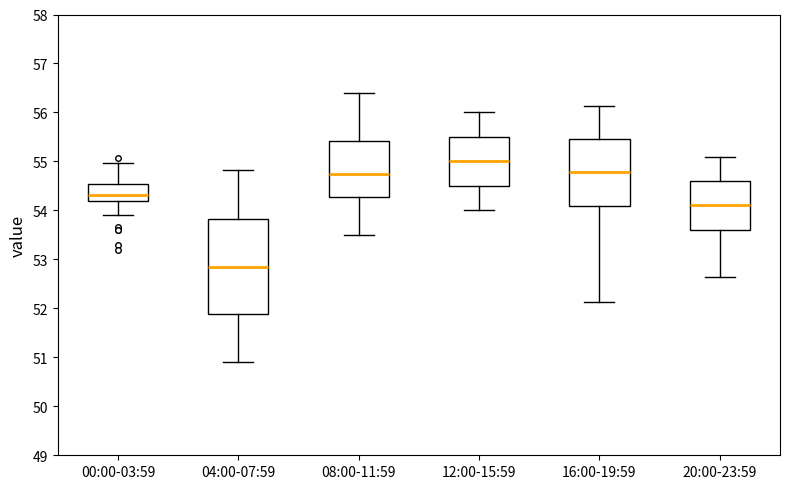

Which box has the lowest median line?

04:00-07:59